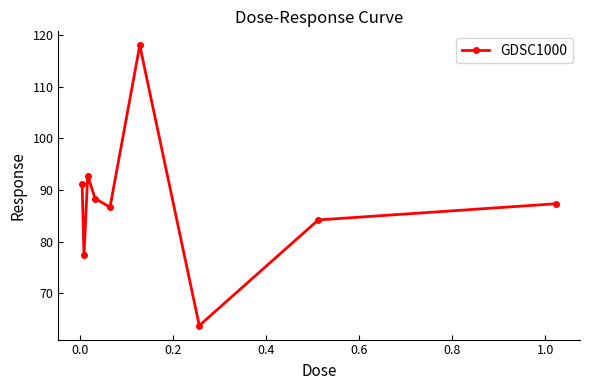

What is the sum of all values?

789.4